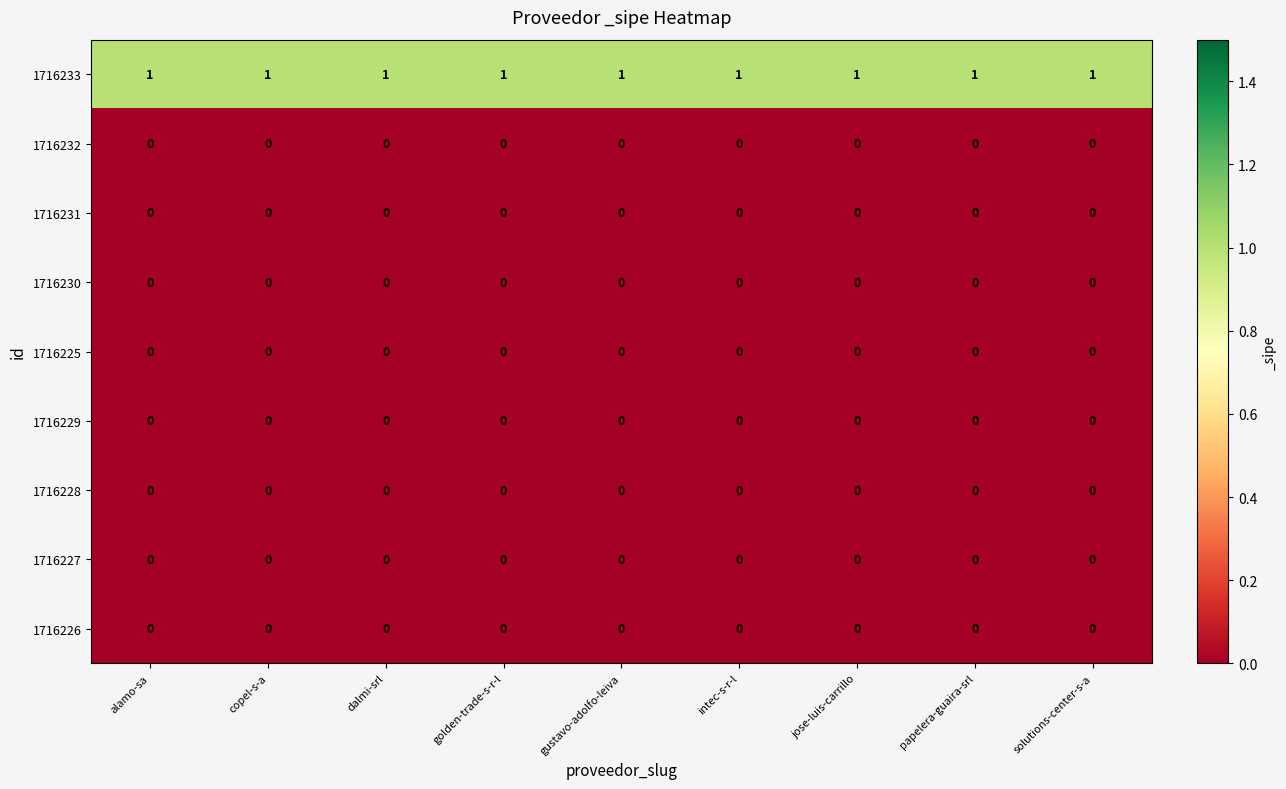

Which series has the largest total across all categories?

1716233